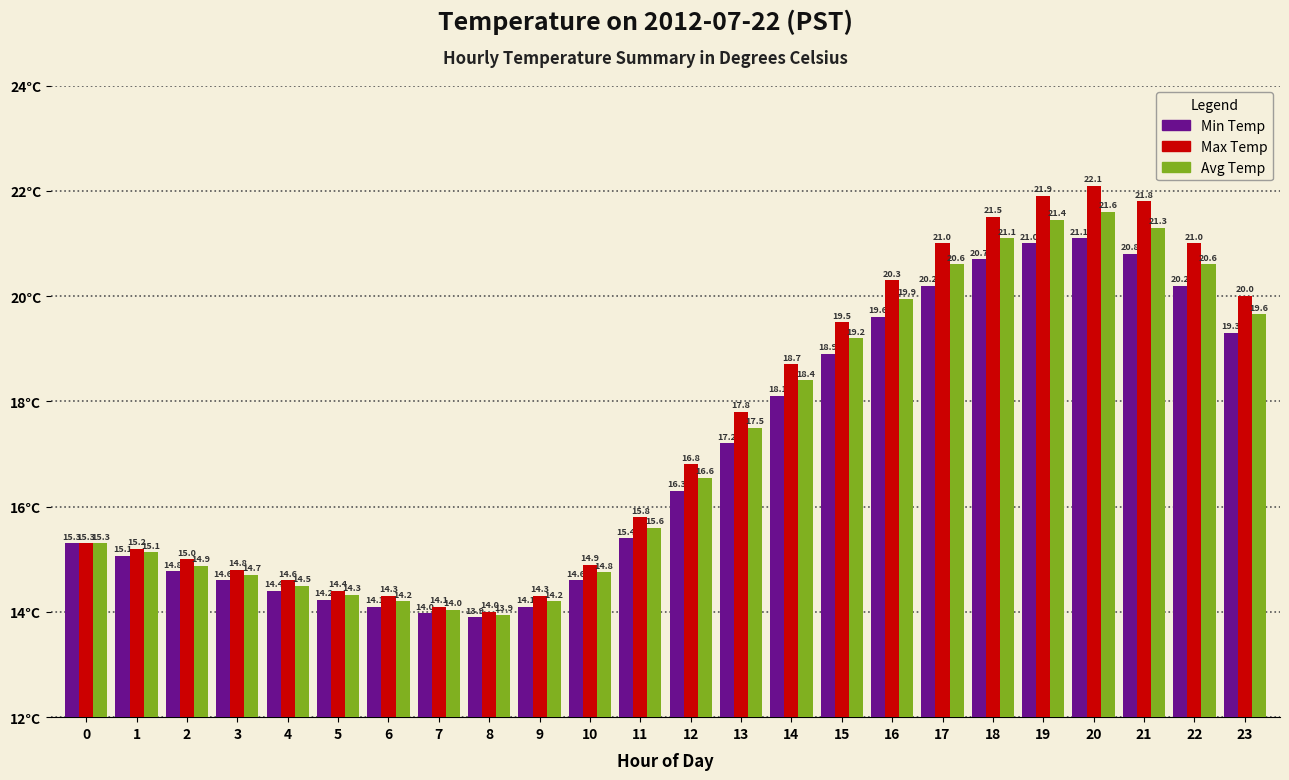

Rank the series by their maximum value, from highest to lowest.

Max Temp, Avg Temp, Min Temp